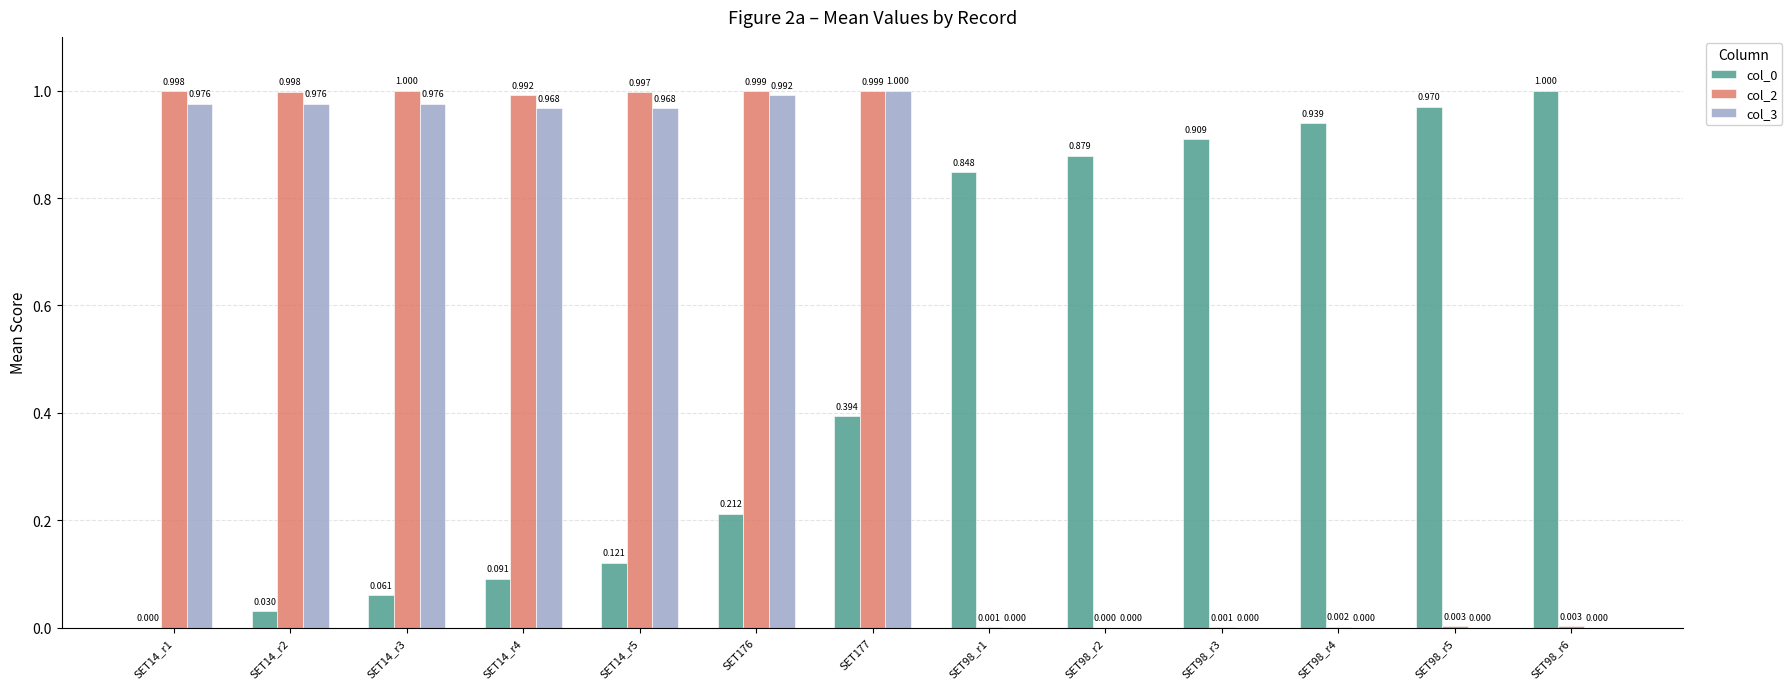

How many distinct data groups are displayed?

3